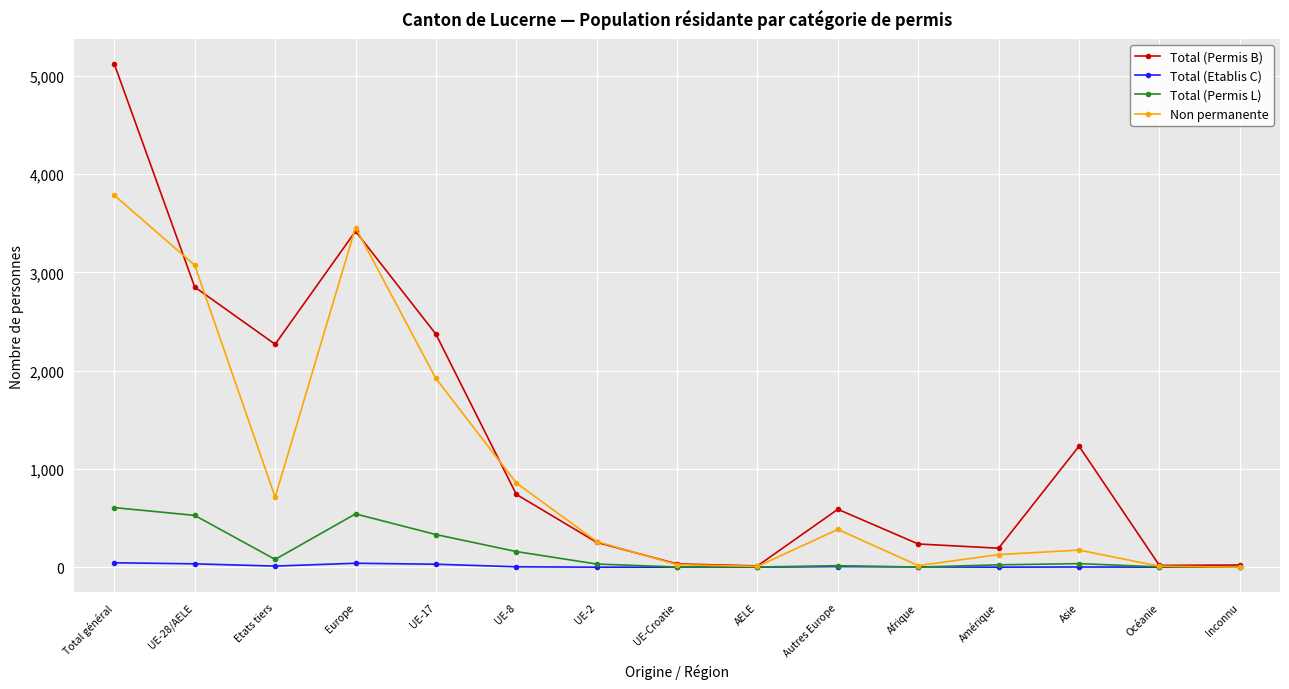

What is the label of the 1st point from the left?

Total général